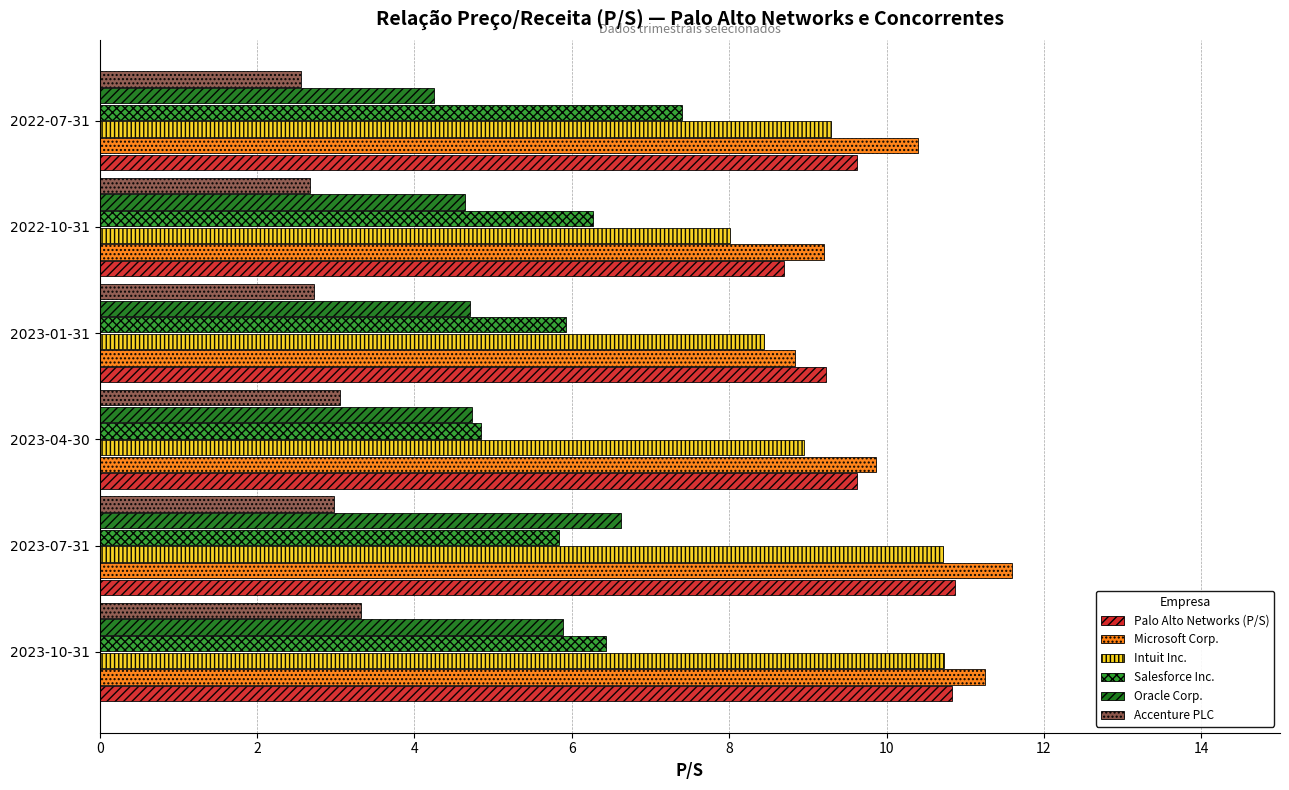

True or false: Accenture PLC has a value of 1.3 at 2022-10-31.

False